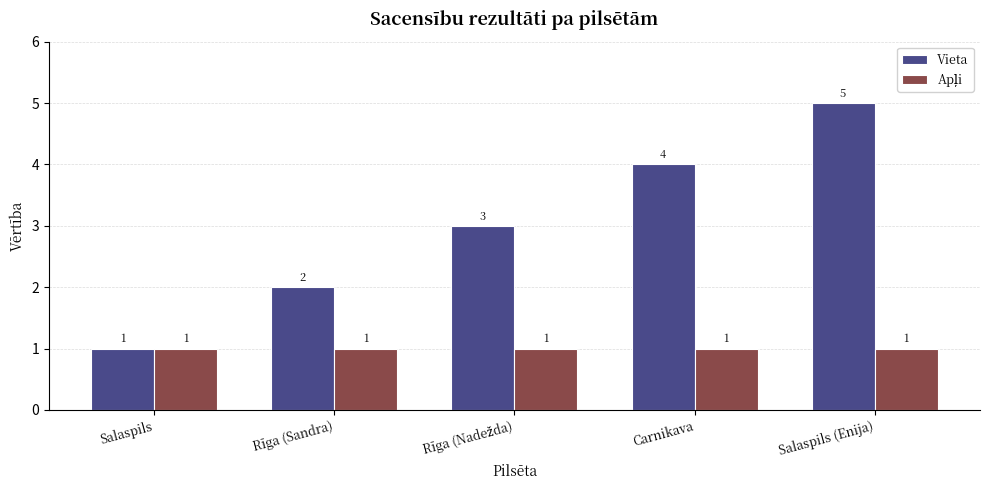

How many bars are there in total?

10